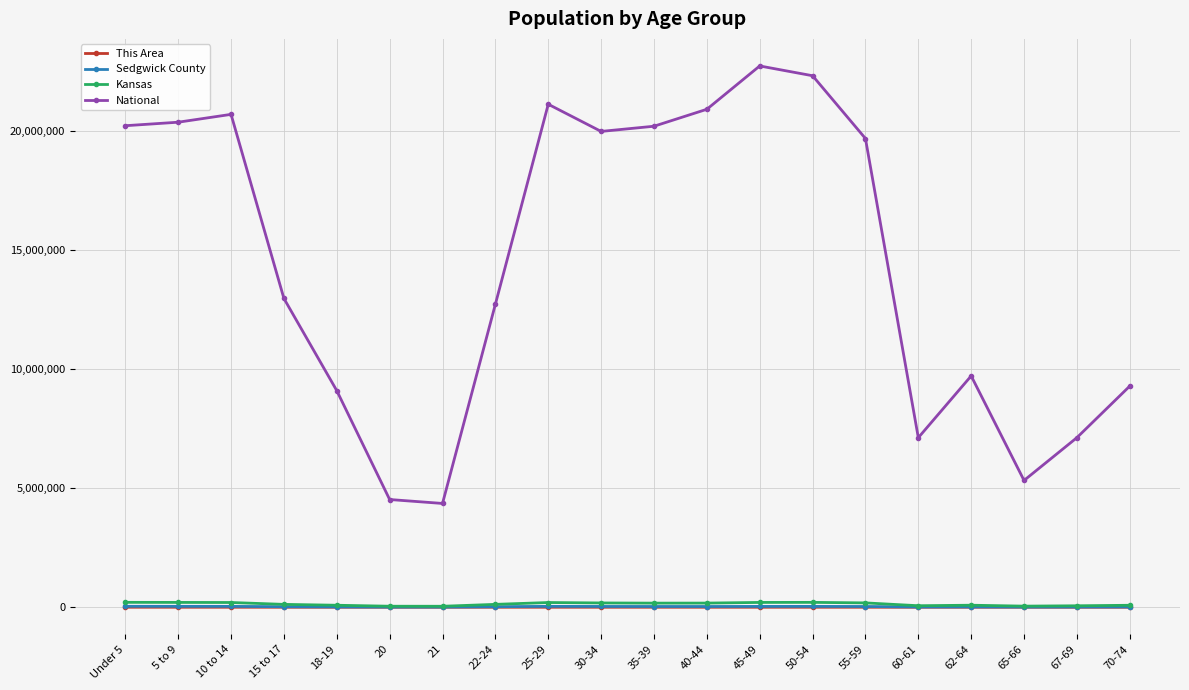

What position from the right is 62-64?

4